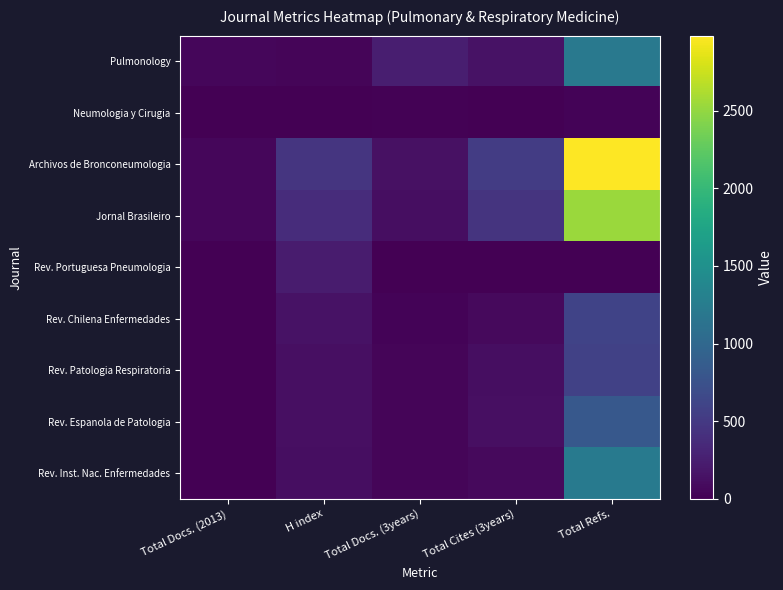

Rank the series by their maximum value, from lowest to highest.

Neumologia y Cirugia, Rev. Portuguesa Pneumologia, Rev. Patologia Respiratoria, Rev. Chilena Enfermedades, Rev. Espanola de Patologia, Pulmonology, Rev. Inst. Nac. Enfermedades, Jornal Brasileiro, Archivos de Bronconeumologia